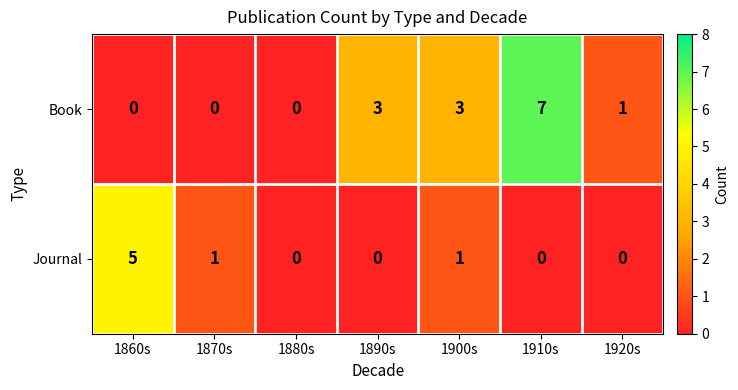

Rank the series by their maximum value, from lowest to highest.

Journal, Book